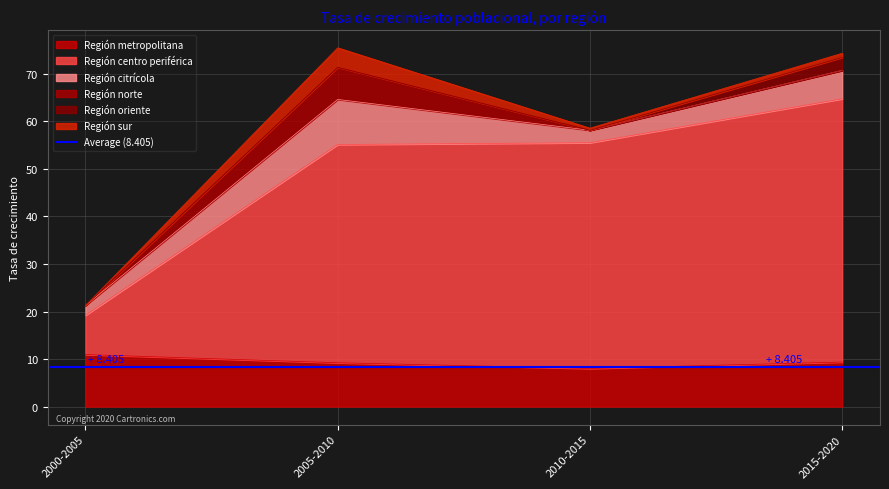

True or false: Región centro periférica and Región sur cross at least once.

False